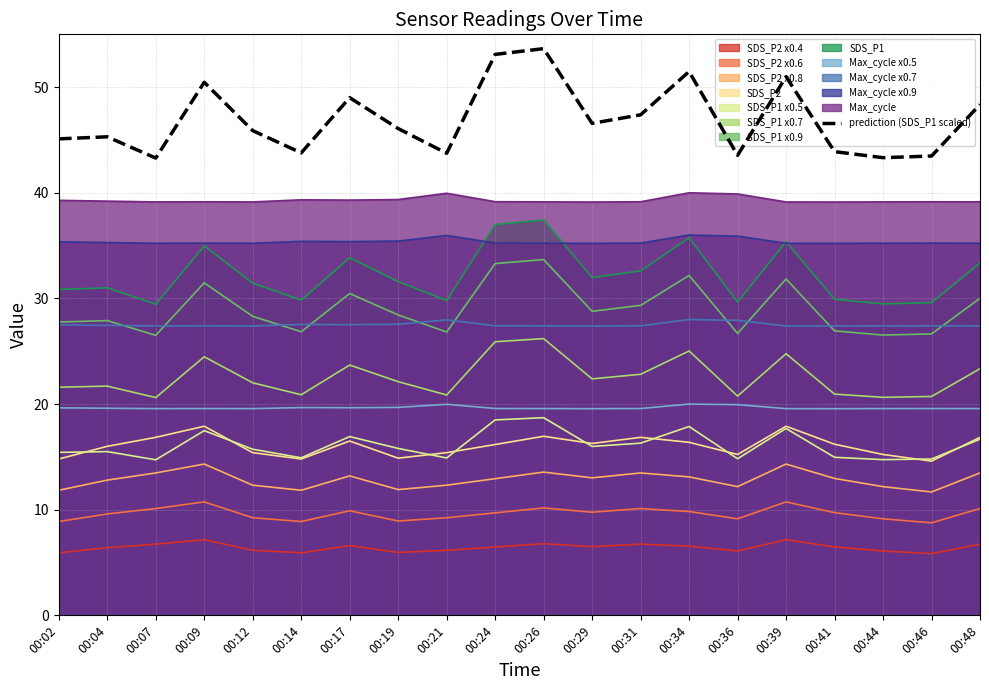

True or false: SDS_P2 x0.6 and Max_cycle x0.9 intersect in this chart.

False